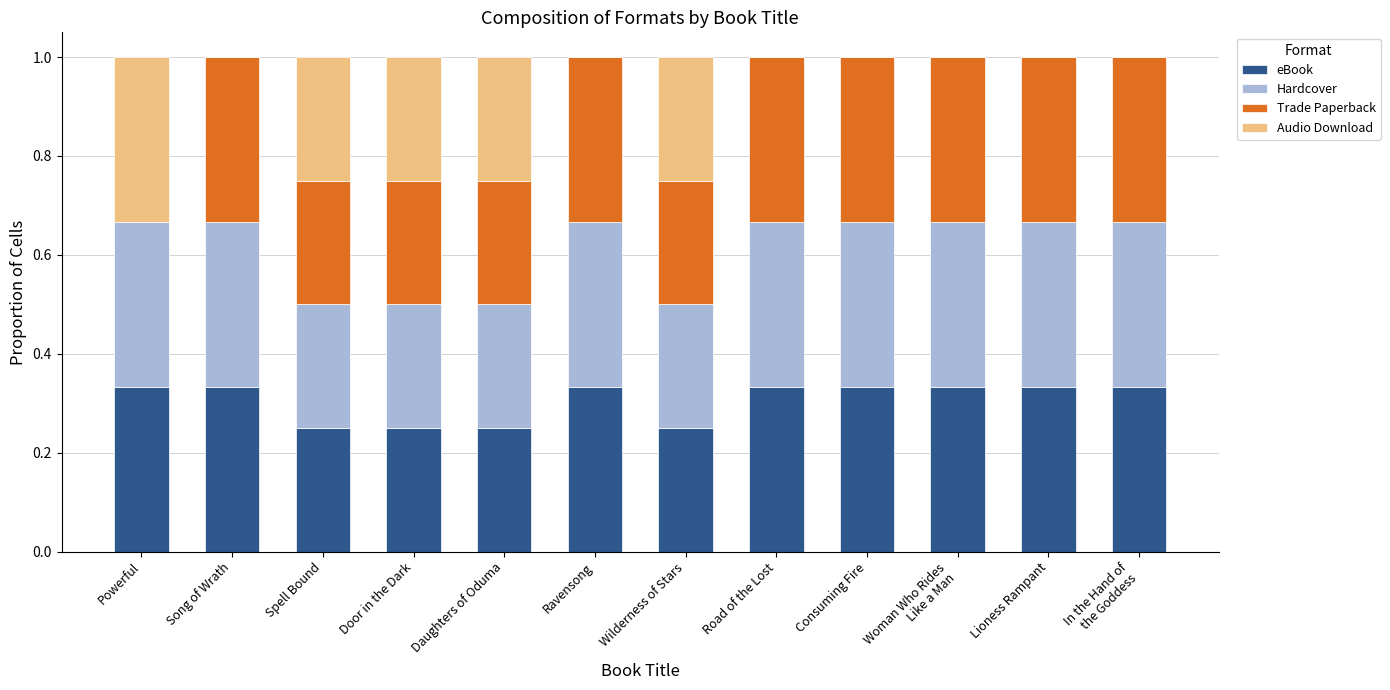

What is the total value across all series at Consuming Fire?

1.0